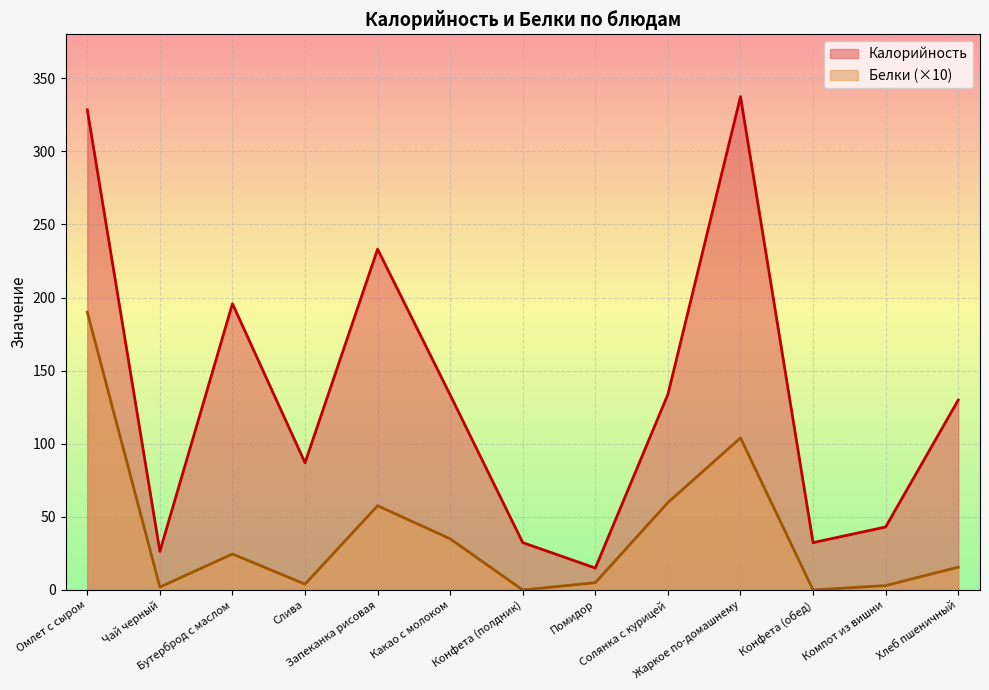

What is the label of the 13th point from the right?

Омлет с сыром